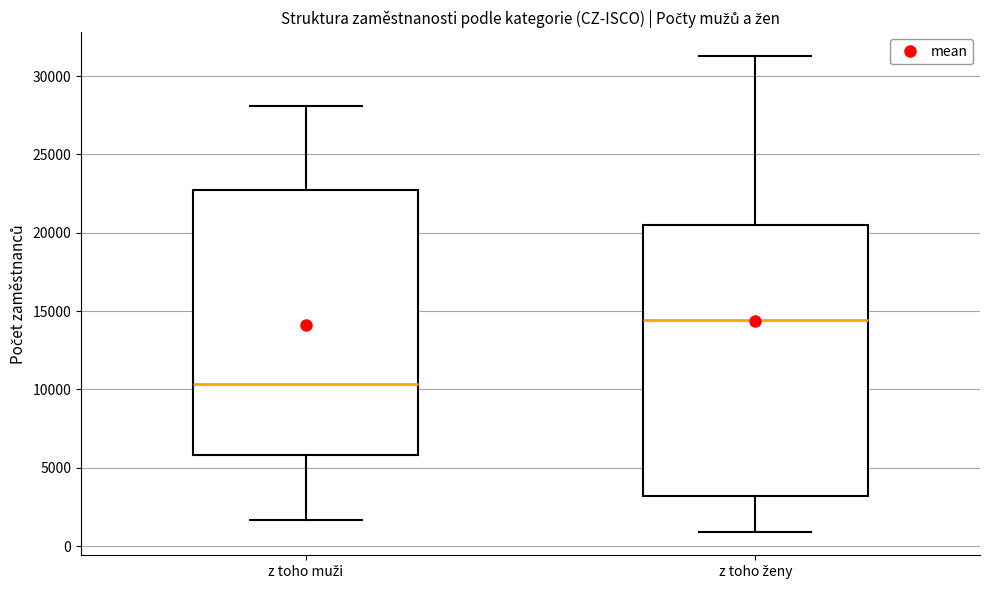

Reading left to right, read every box against the y-axis: the position of its median line, the range the box covers, and the ends of its whiskers. The values are not printed on the chart, so give them approximately, as read against the axis.

z toho muži: median 10500, box 6000 to 23000, whiskers 1500 to 28000
z toho ženy: median 14500, box 3000 to 20500, whiskers 1000 to 31500